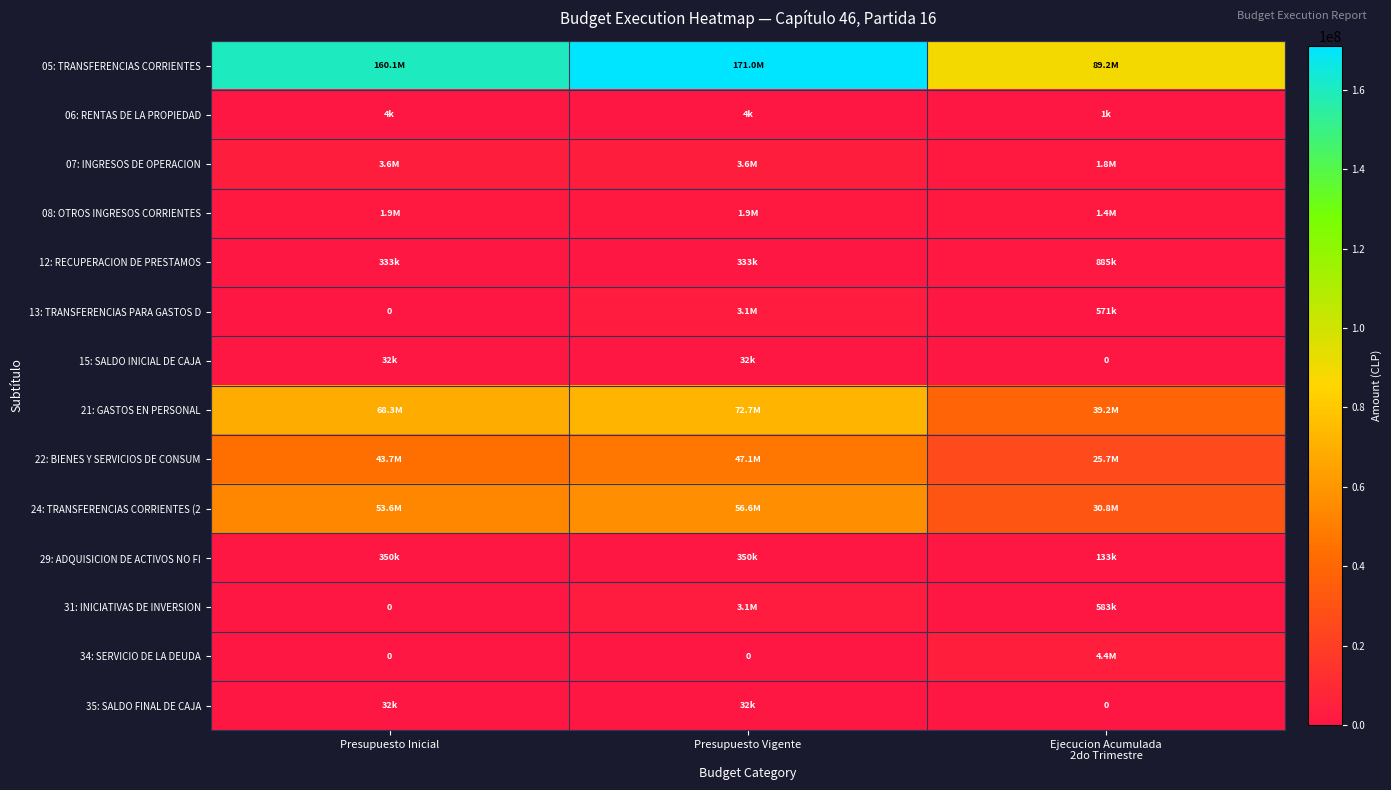

The 12: RECUPERACION DE PRESTAMOS series shows 108298 at Presupuesto Vigente. True or false?

False